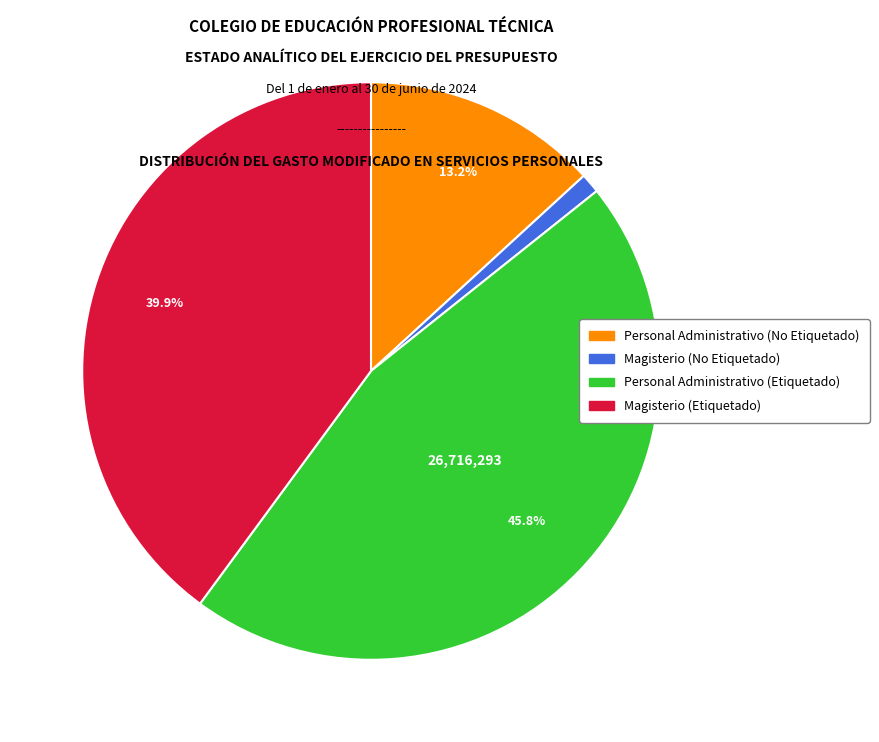

How many slices are in this pie chart?

4